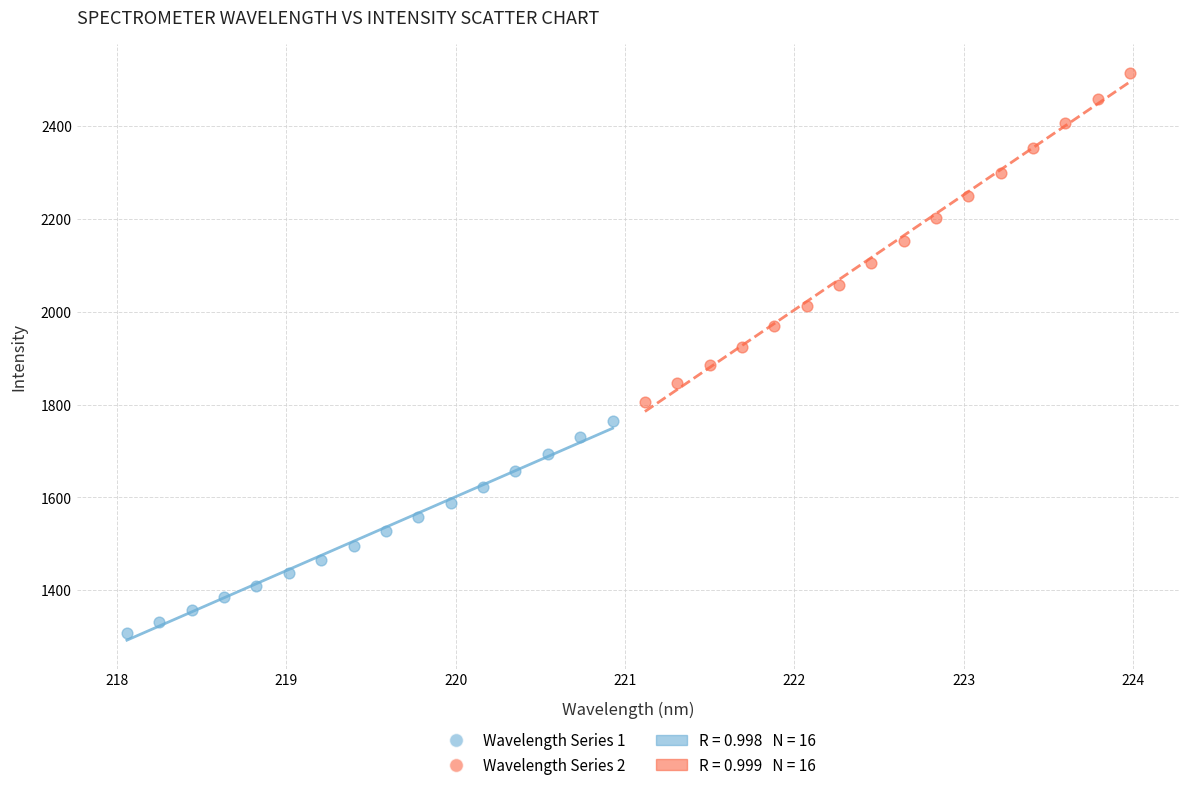

Which series contains the highest Y value?

Wavelength Series 2